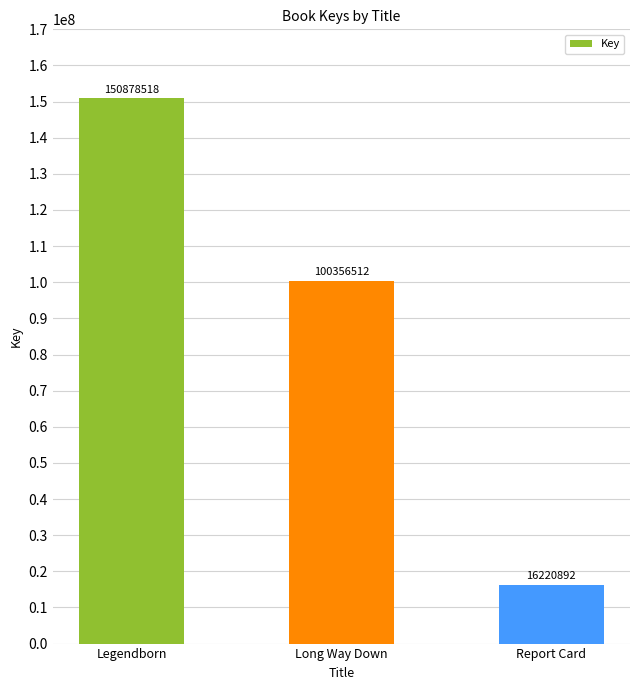

How many bars are there in total?

3